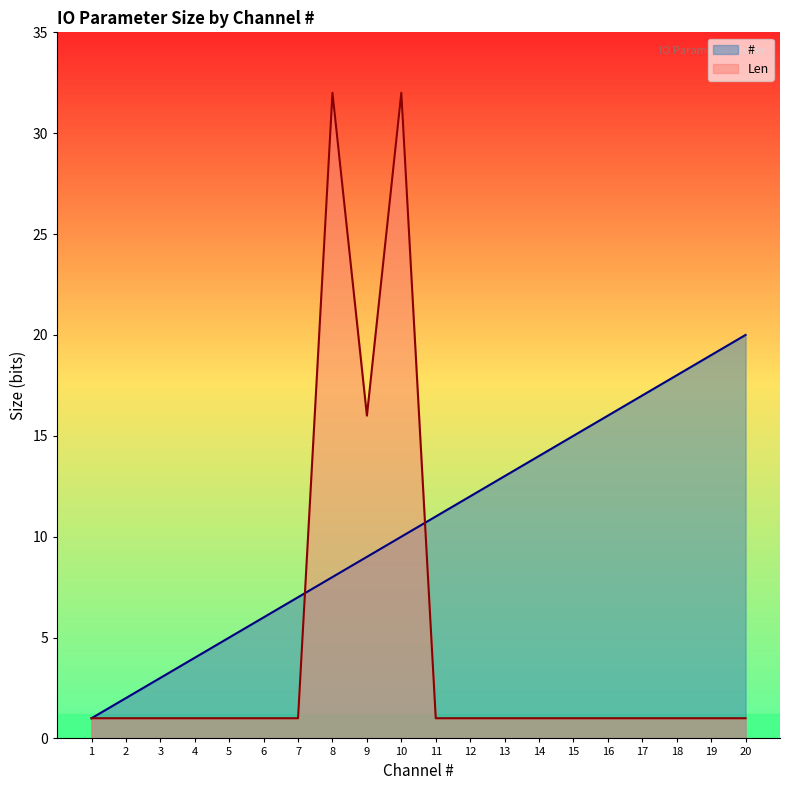

How many lines are shown in the chart?

2